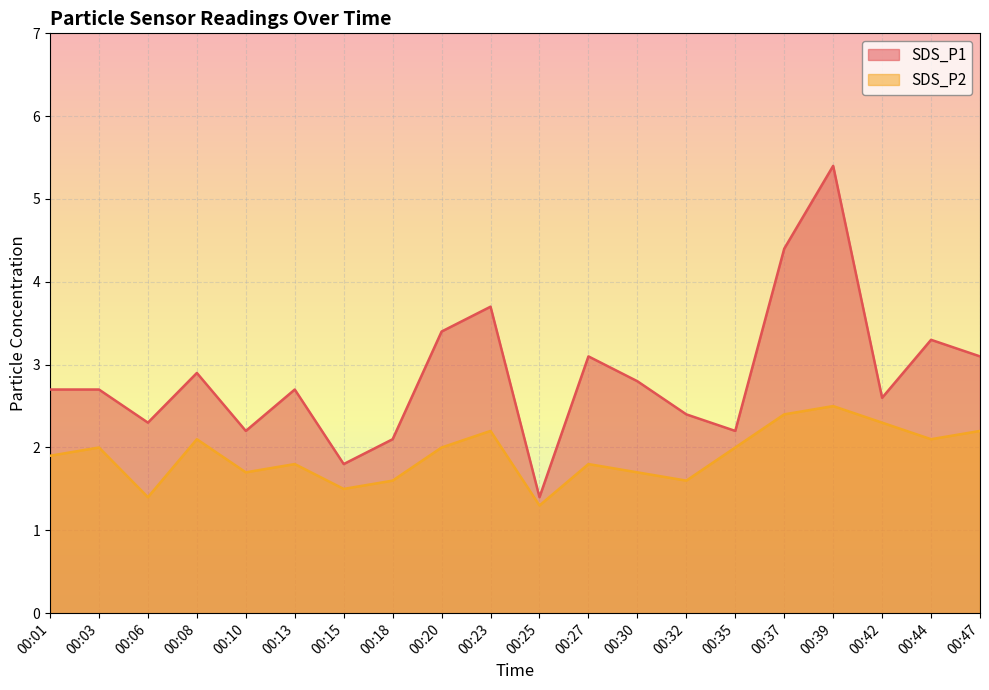

True or false: SDS_P1 has a value of 3.4 at 00:20.

True